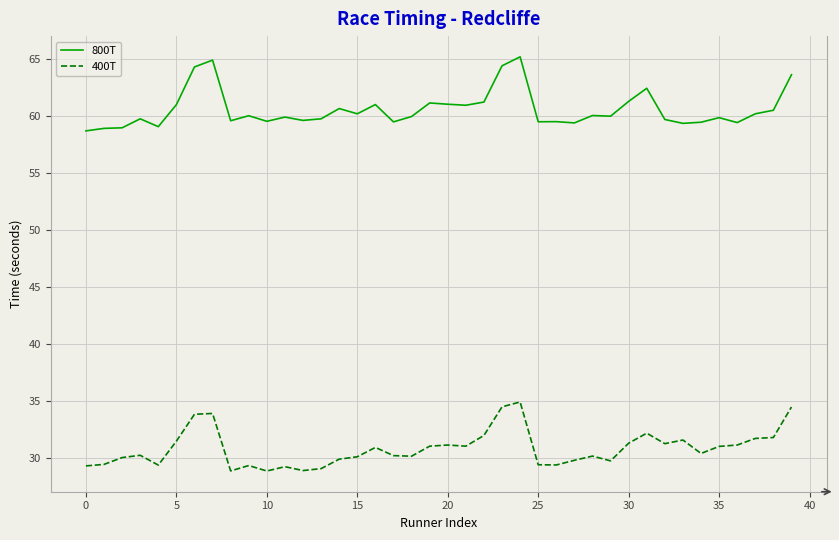

What is the lowest value of the 800T series?

58.7